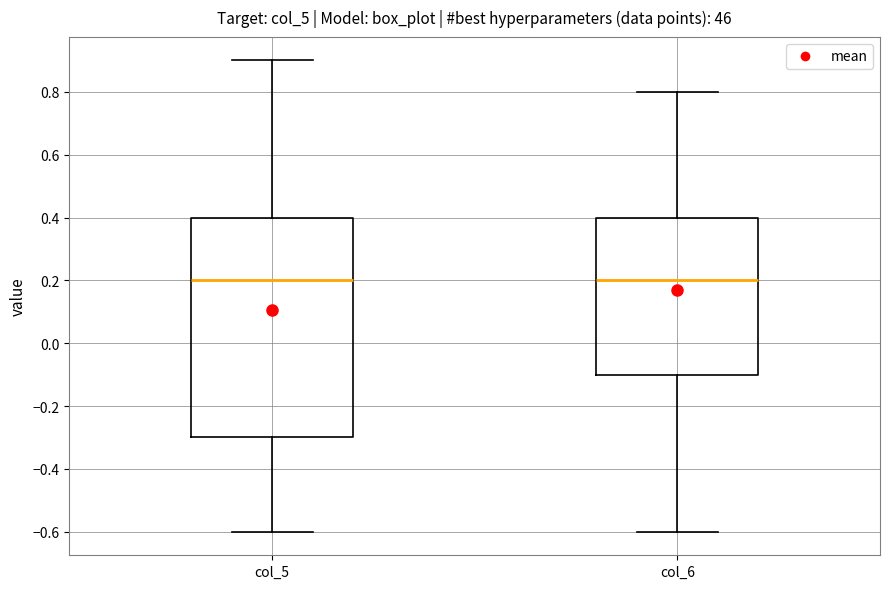

Comparing the boxes themselves (not the whiskers), which one is the tallest?

col_5